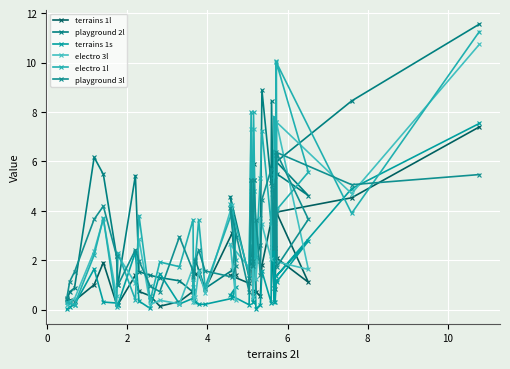

What is the sum of all electro 1l values?

145.7